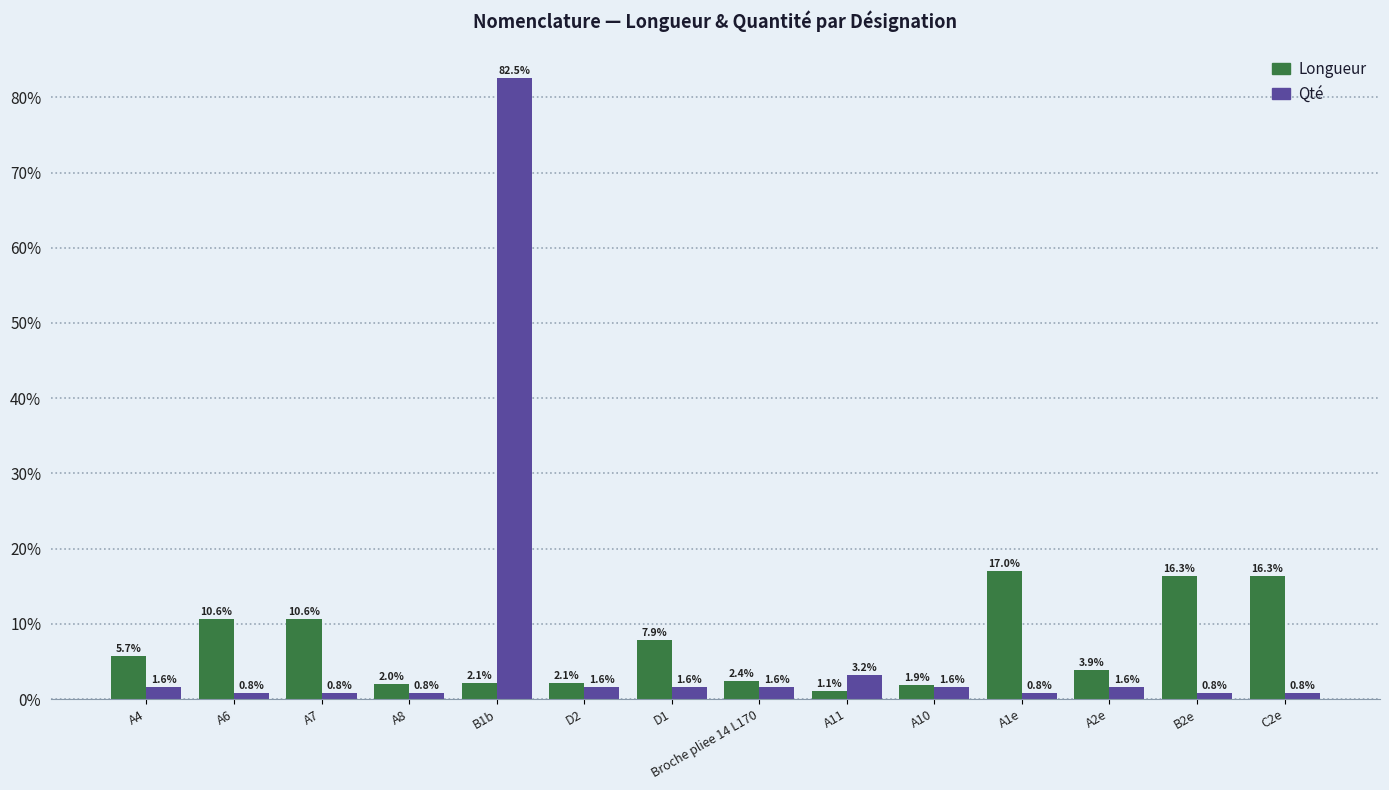

What is the value of the Longueur bar at the 14th from the left?

16.3